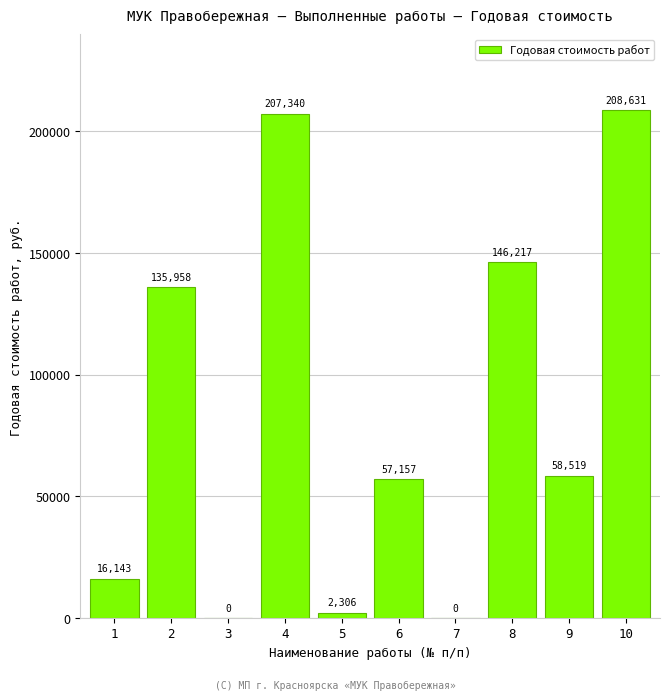

Which has a higher value, 1 or 6?

6